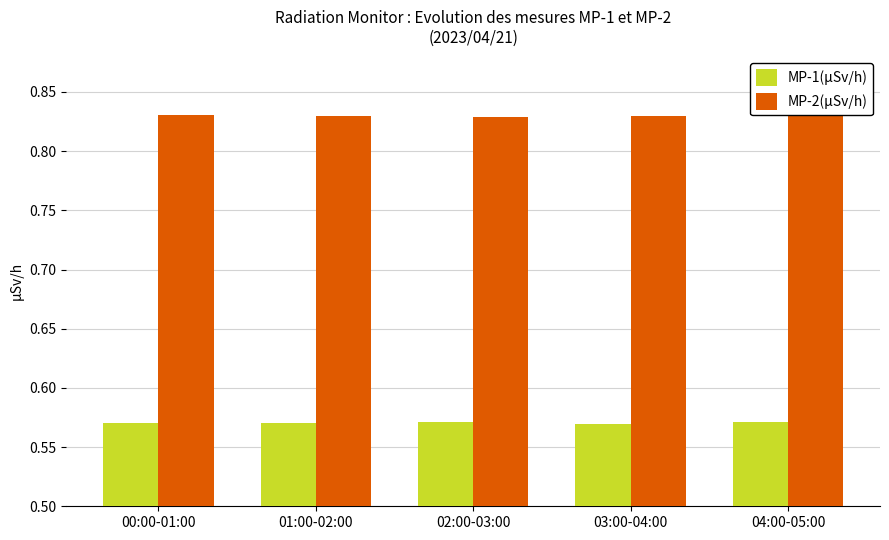

Is the value of MP-1(µSv/h) at 03:00-04:00 greater than the value of MP-2(µSv/h) at 04:00-05:00?

No